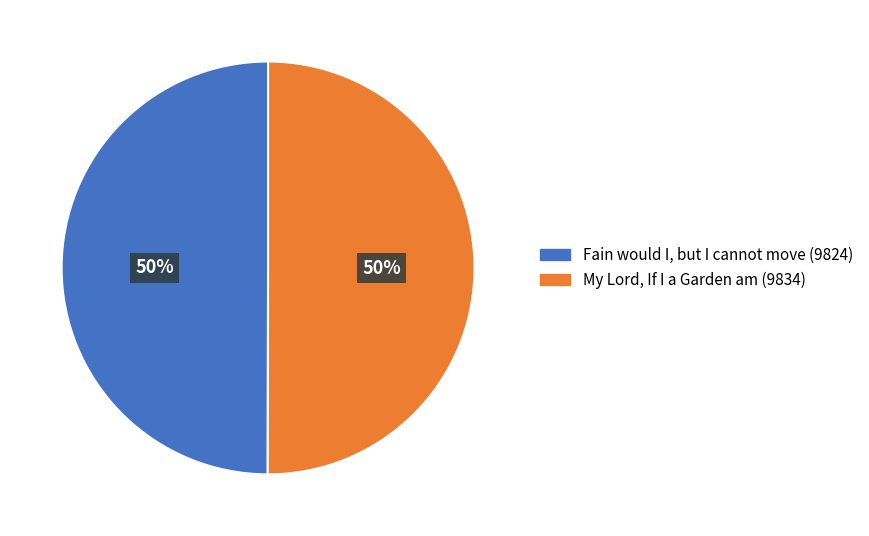

How many slices are in this pie chart?

2